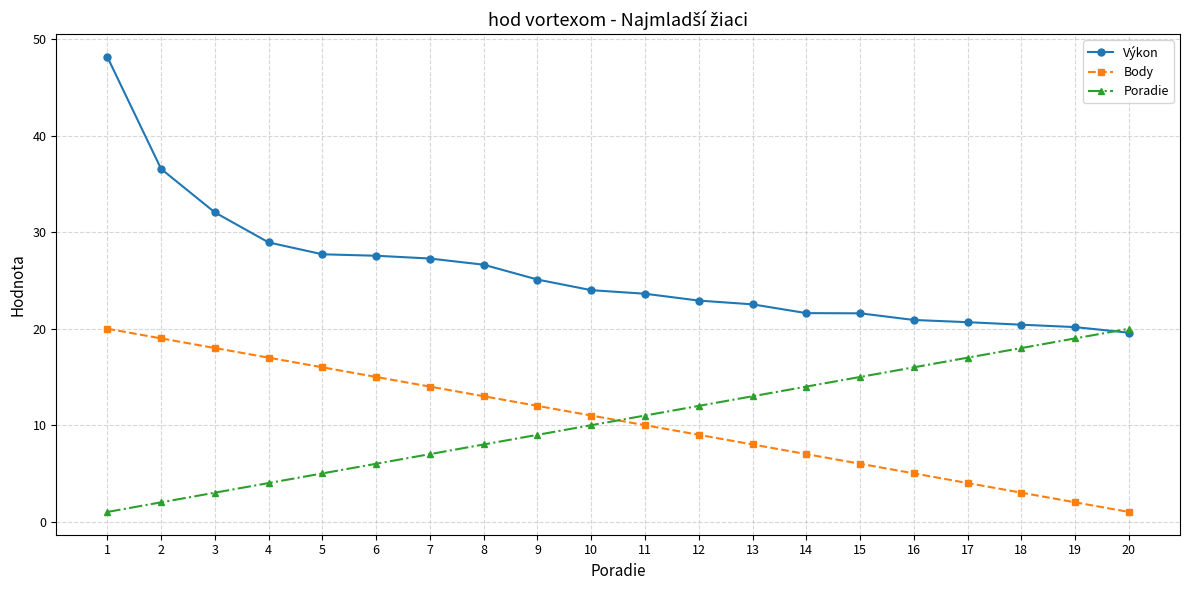

Which series has the largest total across all categories?

Výkon